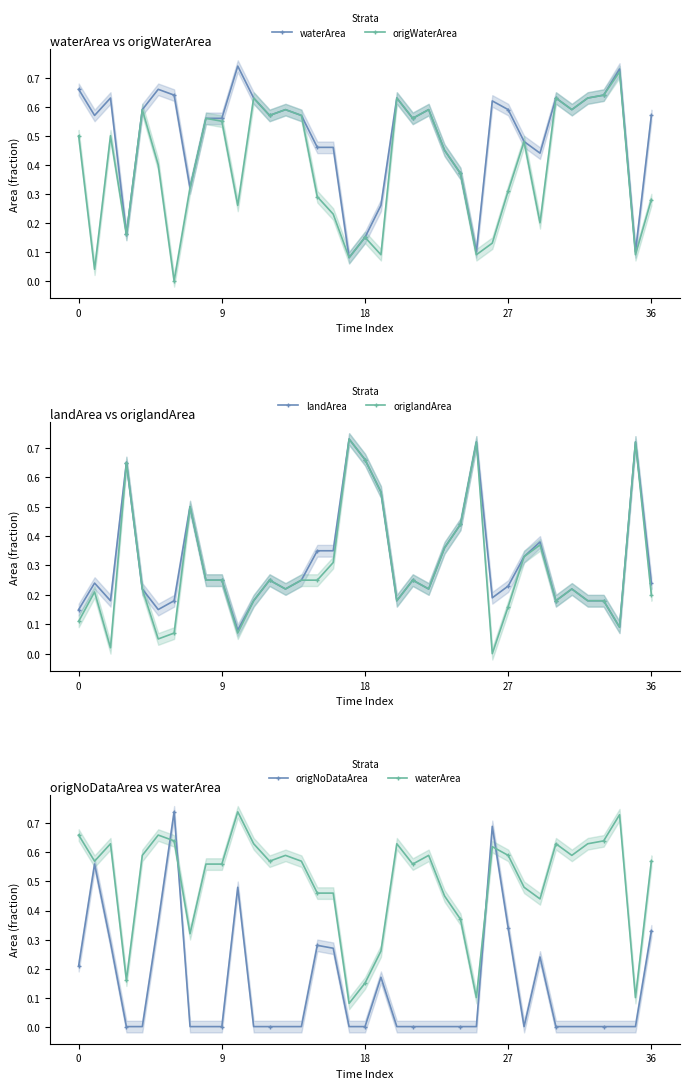

In origlandArea, how many points are lower than both neighbors (excluding endpoints)?

9